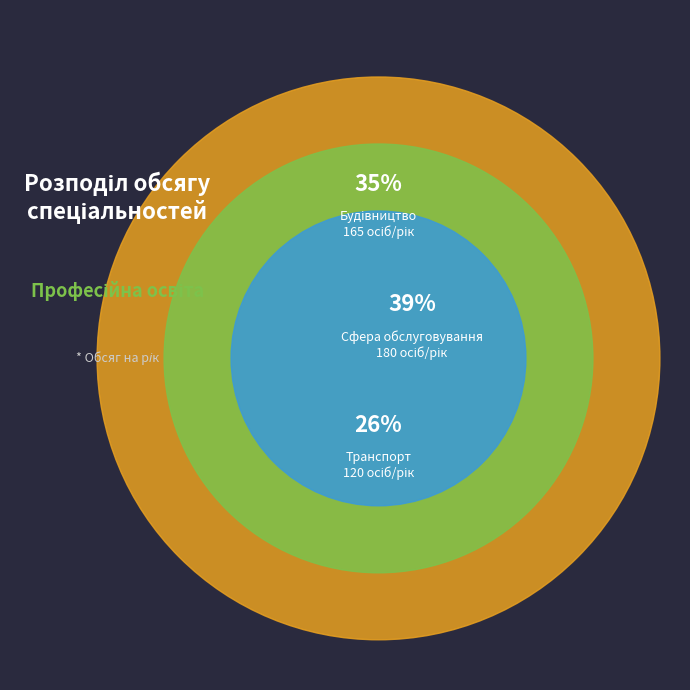

True or false: Будівництво accounts for 47% of the total.

False